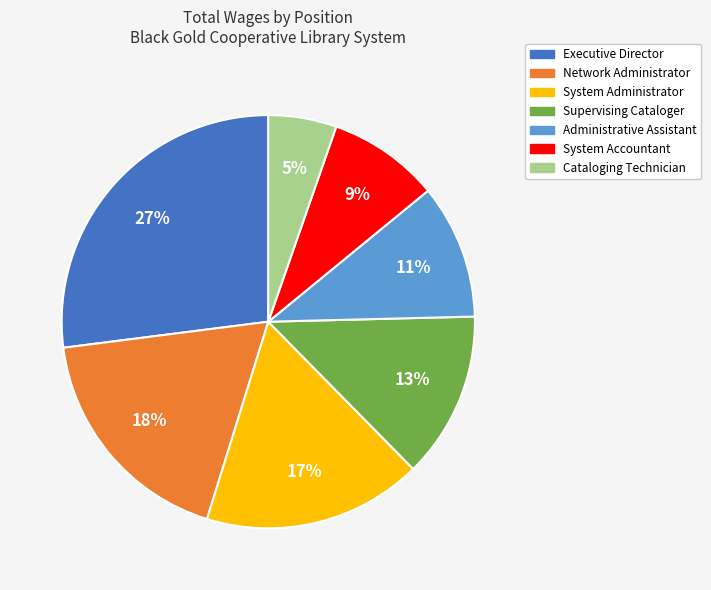

Between System Administrator and Administrative Assistant, which is larger?

System Administrator